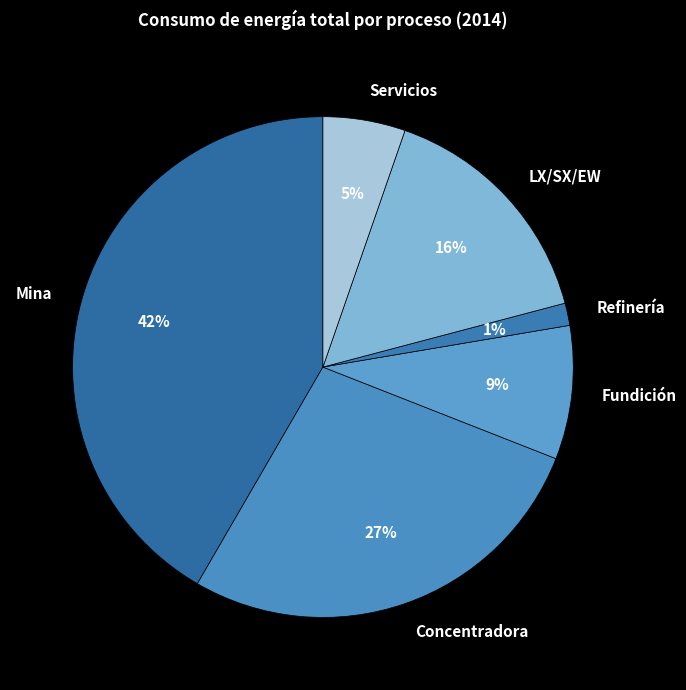

Count the number of slices in the pie.

6